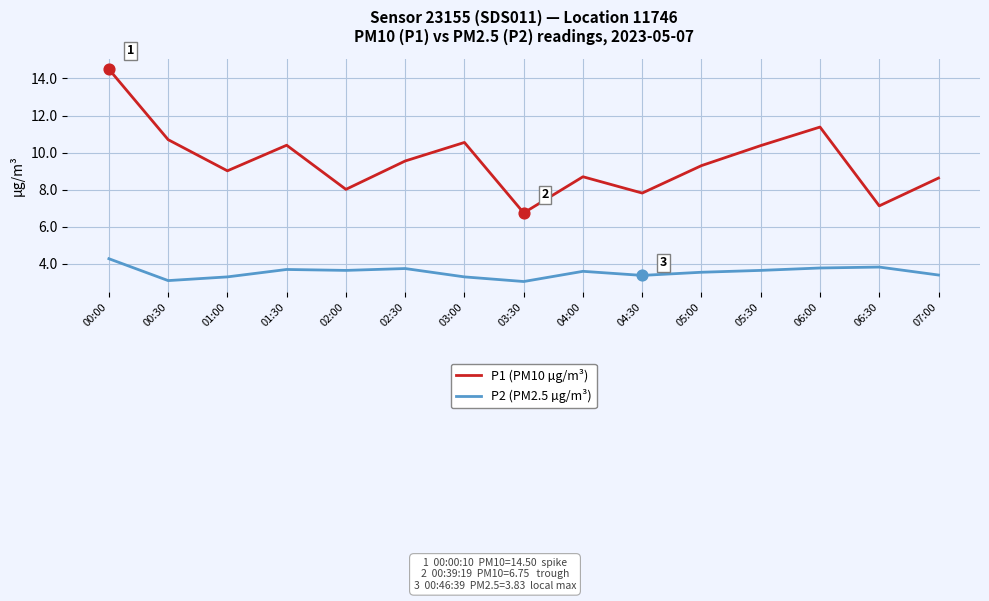

What is the difference between the highest and lowest values at 00:00?

10.2